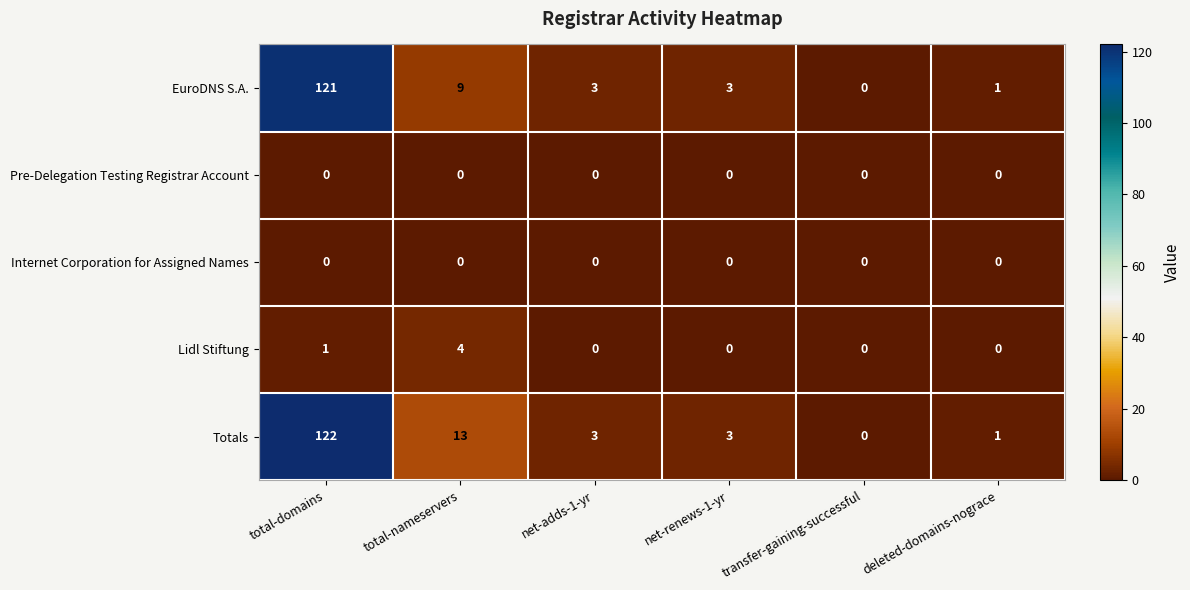

The Lidl Stiftung series shows -2 at deleted-domains-nograce. True or false?

False